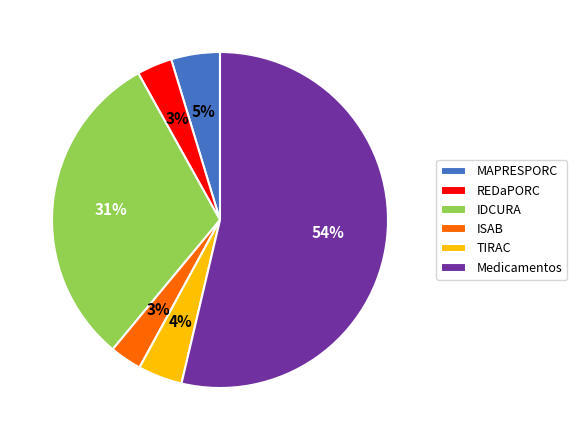

Which has a higher value, IDCURA or REDaPORC?

IDCURA